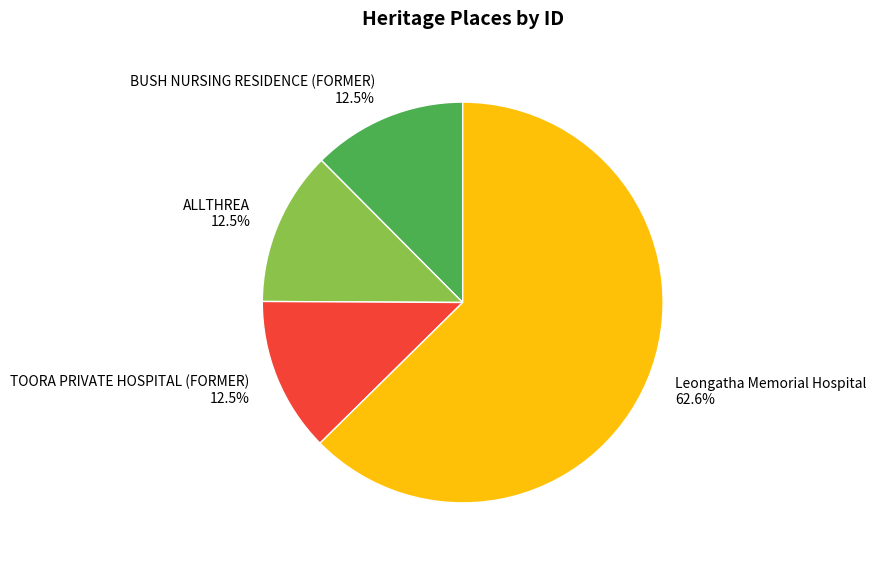

What is the majority slice?

Leongatha Memorial Hospital